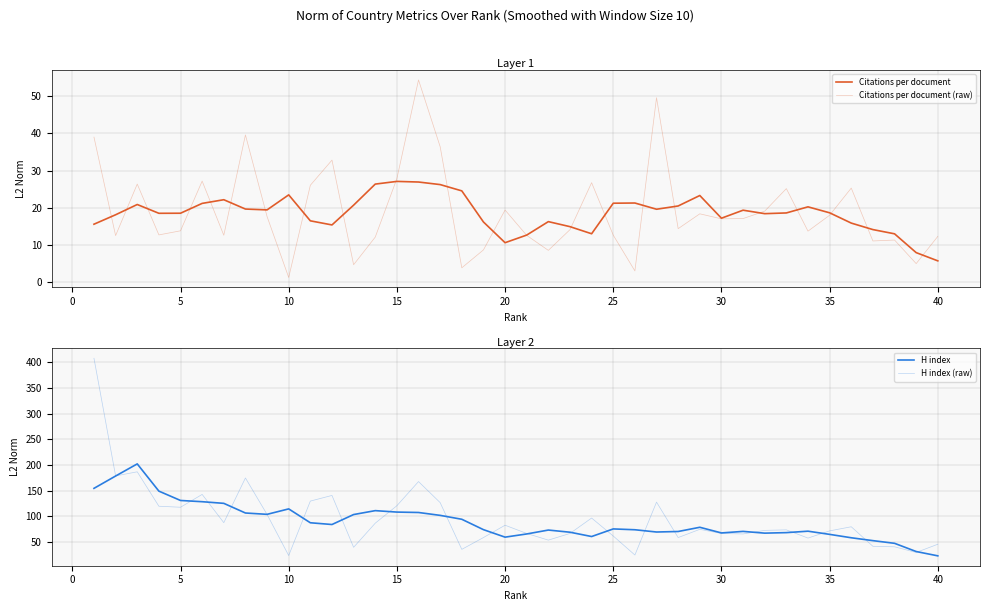

Which series has the largest range (max minus min)?

H index (raw)